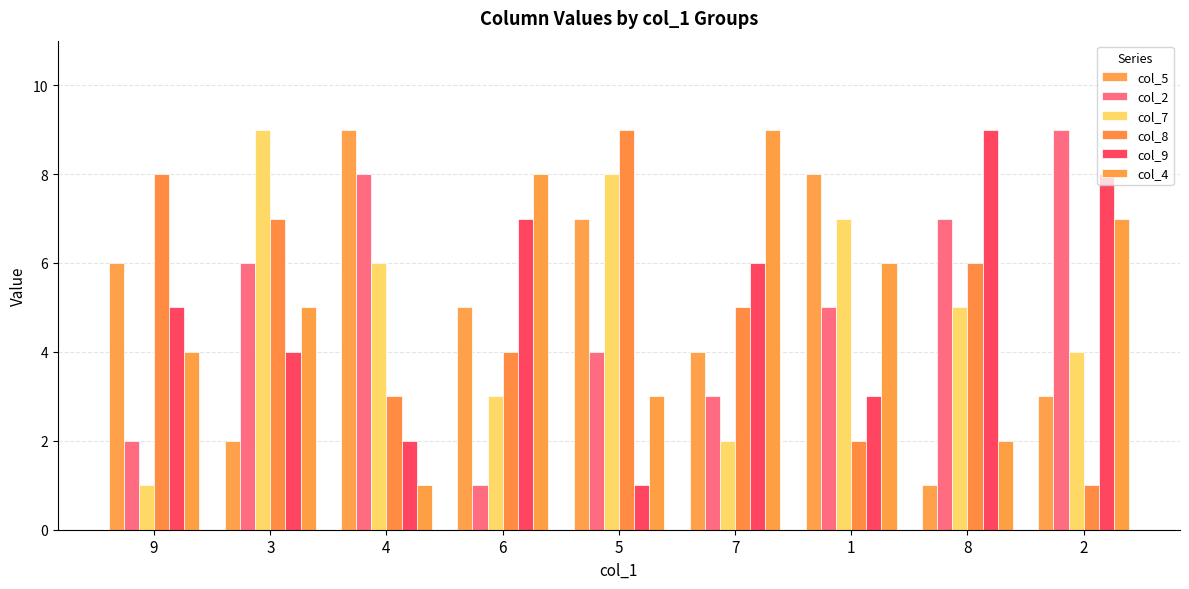

What is the difference between the maximum and minimum values in the col_5 series?

8